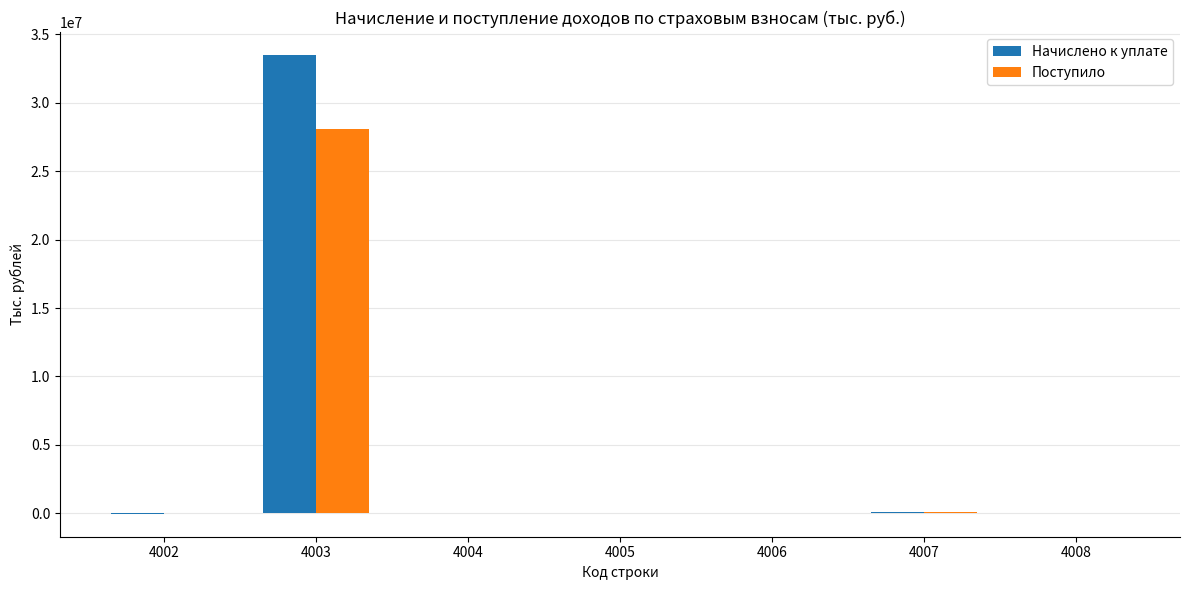

What is the sum of all Поступило values?

28189803